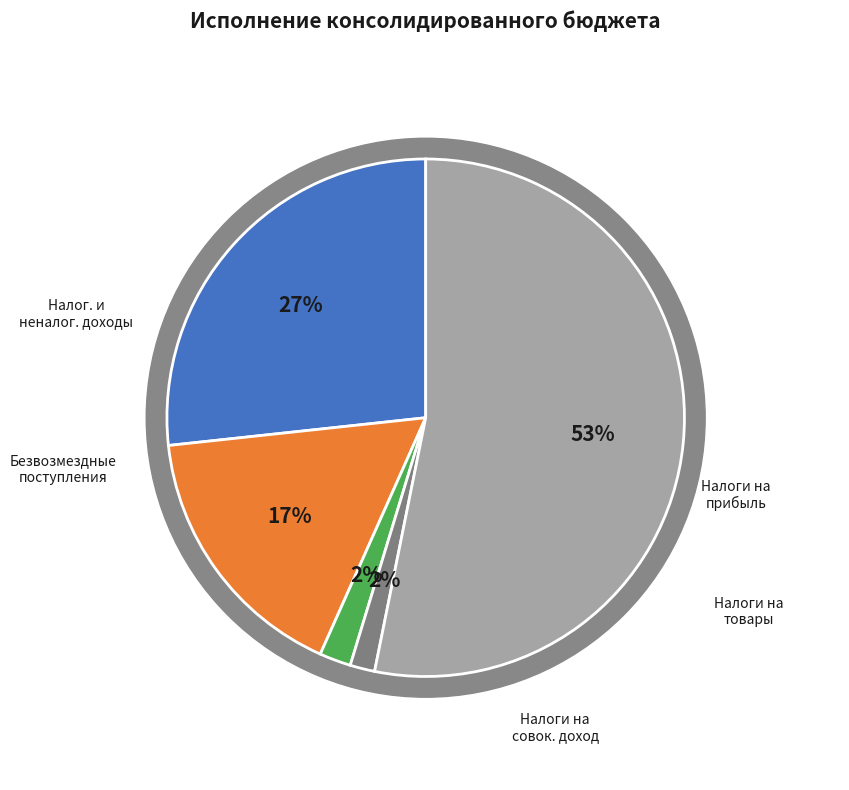

To the nearest percent, what percentage of the pie is НАЛОГИ НА СОВОКУПНЫЙ ДОХОД?

2%